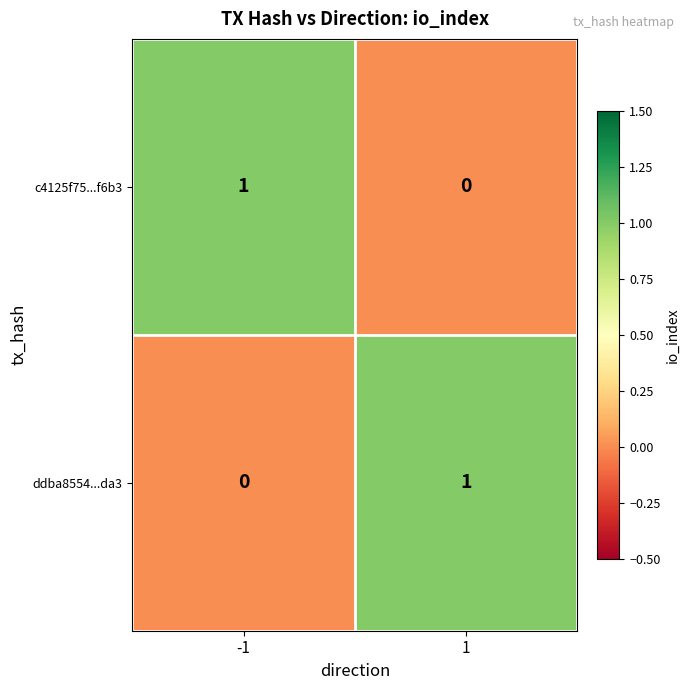

Rank the series at -1 from highest to lowest value.

c4125f75...f6b3, ddba8554...da3